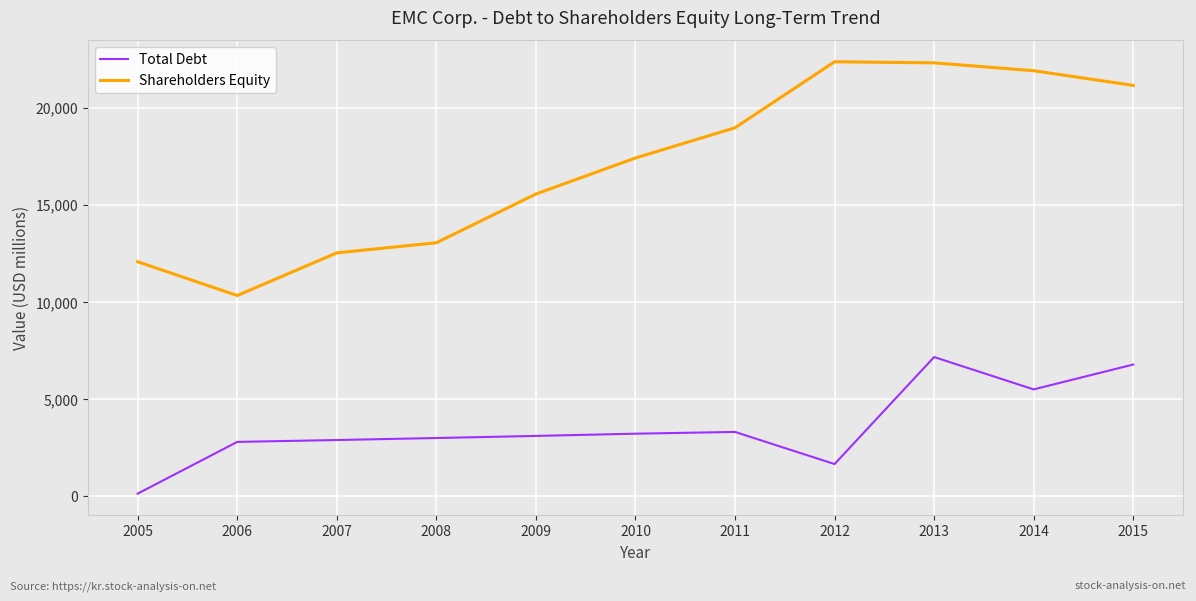

True or false: Total Debt has a value of 3305 at 2011.

True